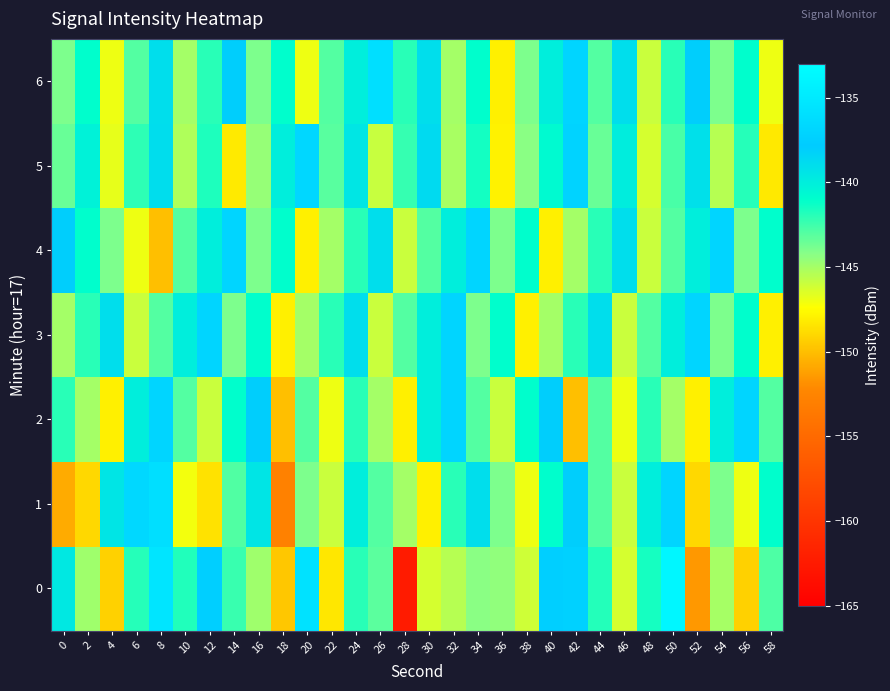

Which has a higher value, 32 or 34?

34